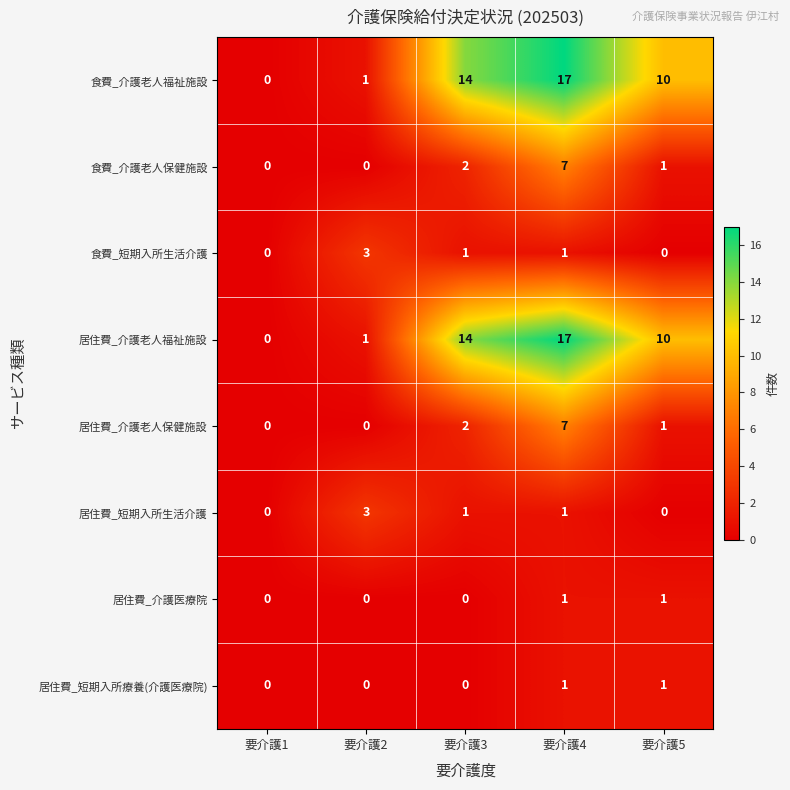

At which category does the chart reach its peak across all series?

要介護4